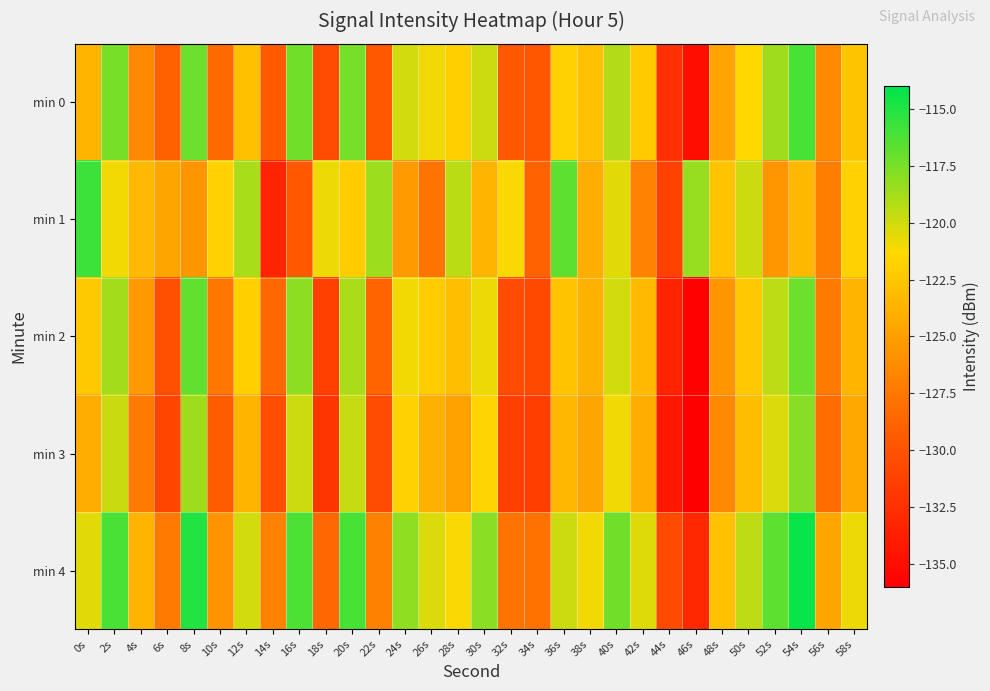

At which category does the chart reach its minimum across all series?

46s